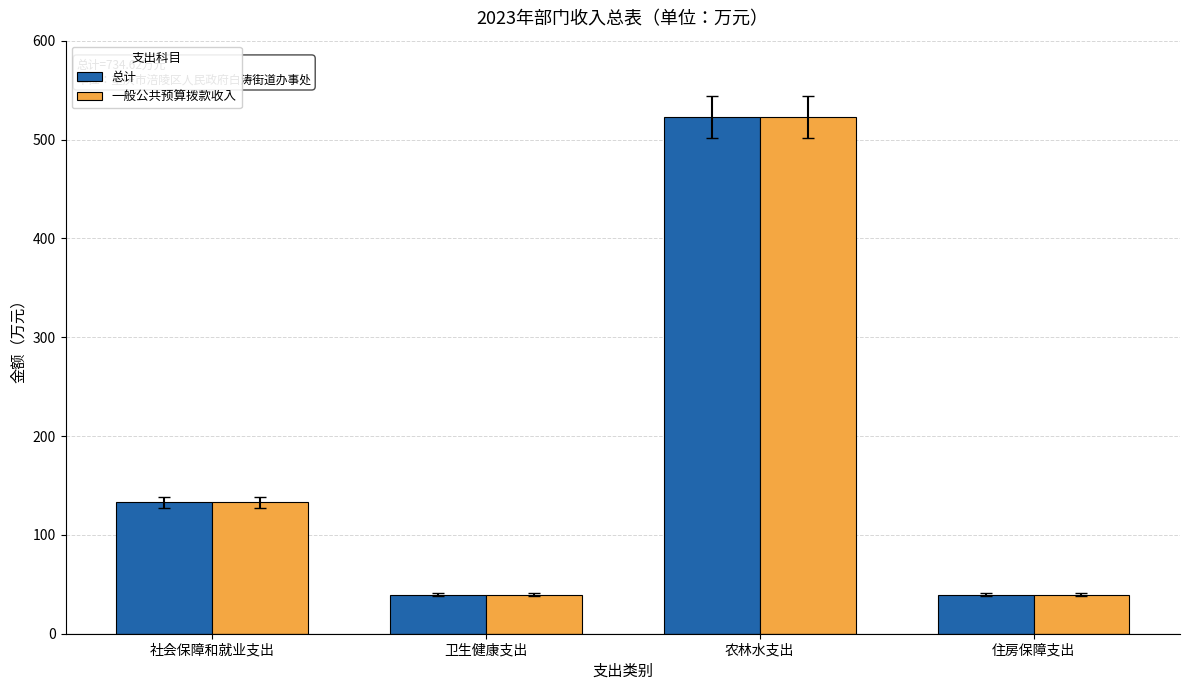

What is the approximate value of 一般公共预算拨款收入 at 农林水支出?

522.8